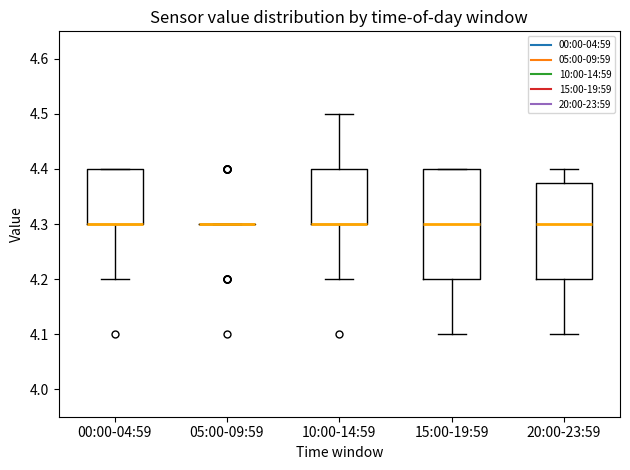

Comparing the boxes themselves (not the whiskers), which one is the tallest?

15:00-19:59